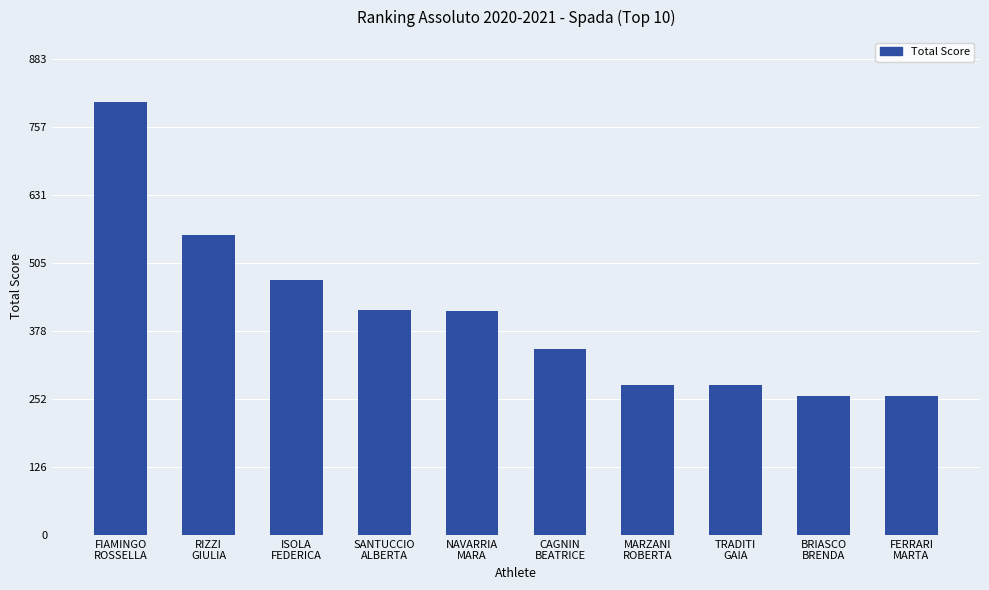

What is the sum of the values at ISOLA
FEDERICA and CAGNIN
BEATRICE?

818.3